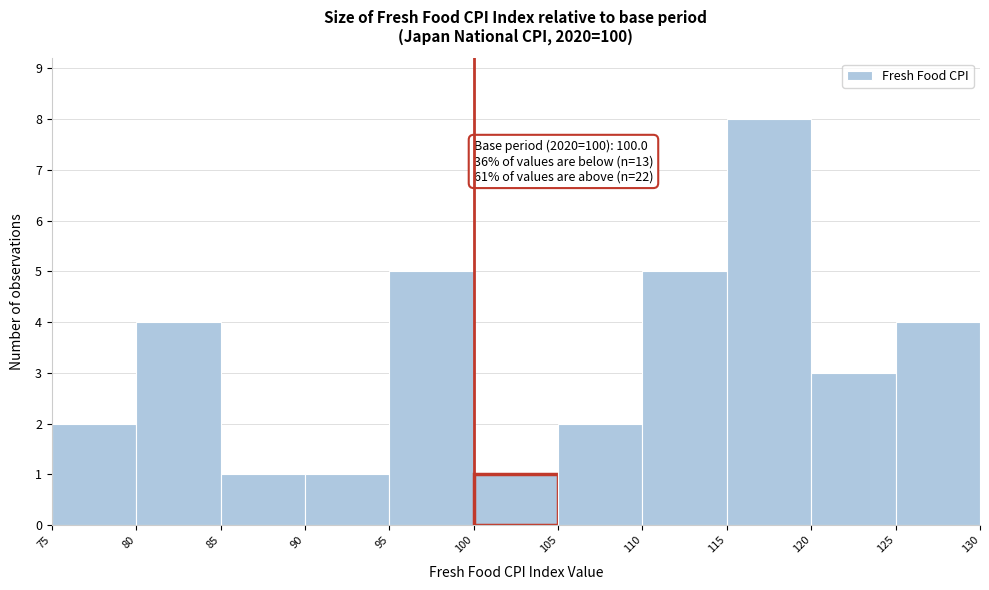

Over which range of the x-axis is the bar tallest?

115 to 120